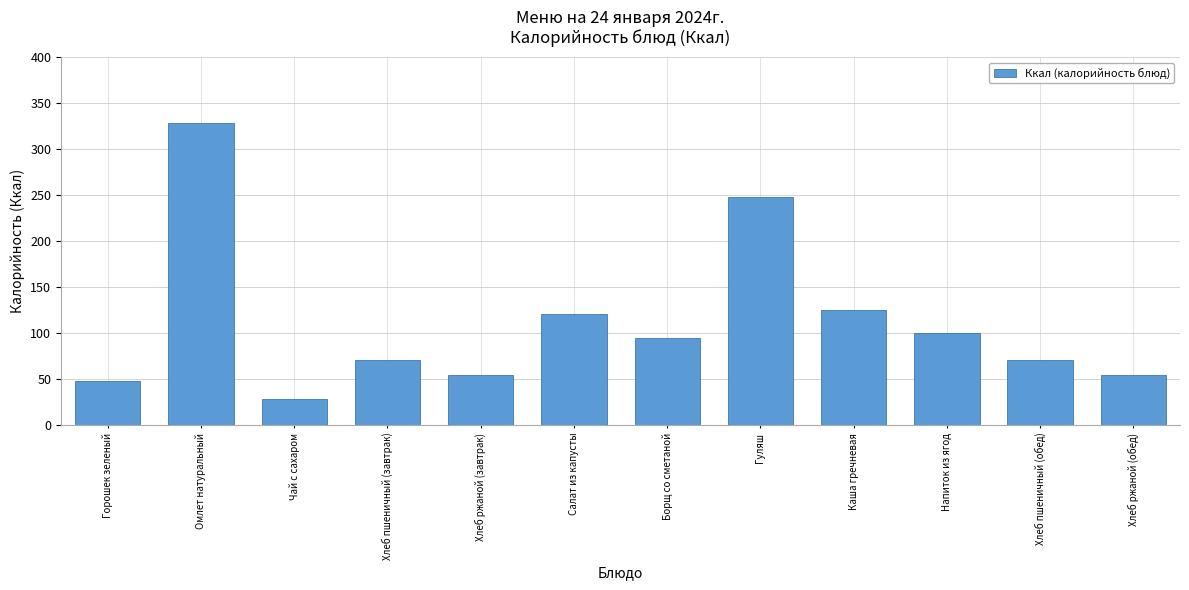

Reading right to left, extract all data points from this chart.

Хлеб ржаной (обед)=54.0	Хлеб пшеничный (обед)=71.0	Напиток из ягод=100.0	Каша гречневая=125.4	Гуляш=248.5	Борщ со сметаной=95.2	Салат из капусты=120.4	Хлеб ржаной (завтрак)=54.0	Хлеб пшеничный (завтрак)=71.0	Чай с сахаром=28.0	Омлет натуральный=329.0	Горошек зеленый=48.2